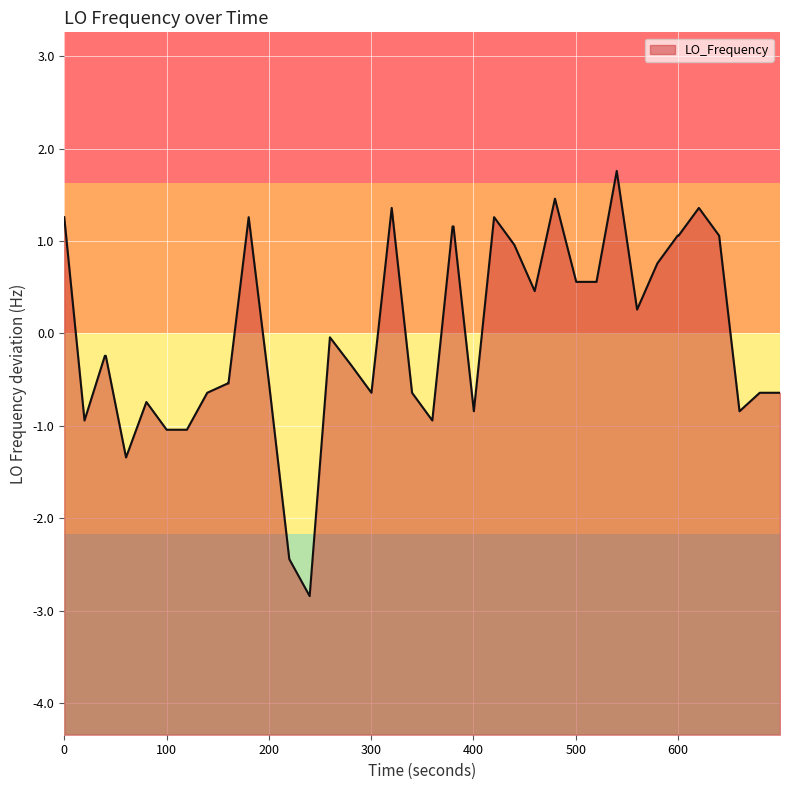

What is the difference between the maximum and minimum values?

4.6